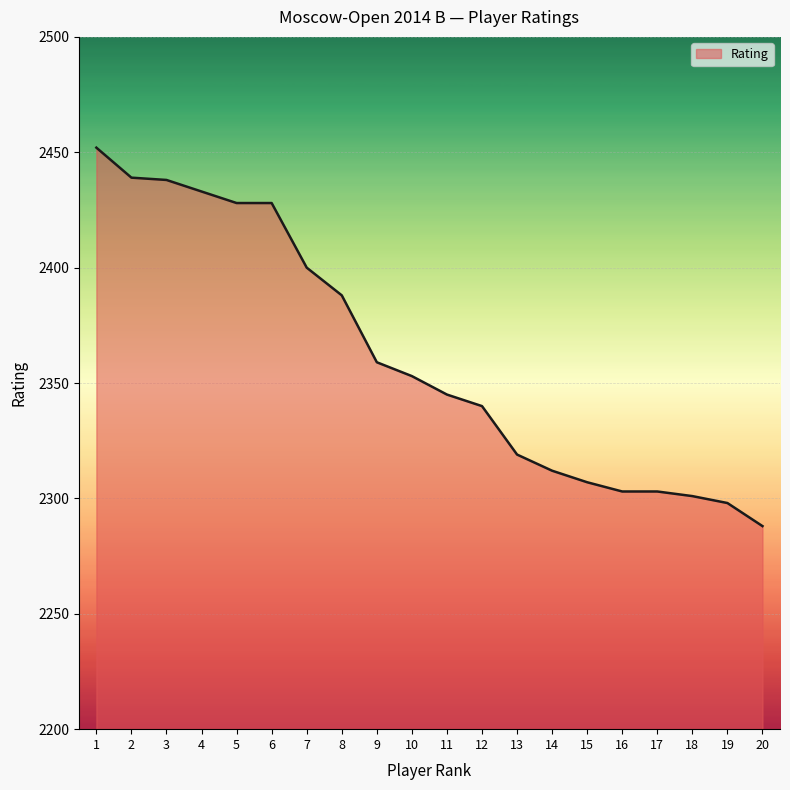

Which label corresponds to the smallest value in the chart?

20